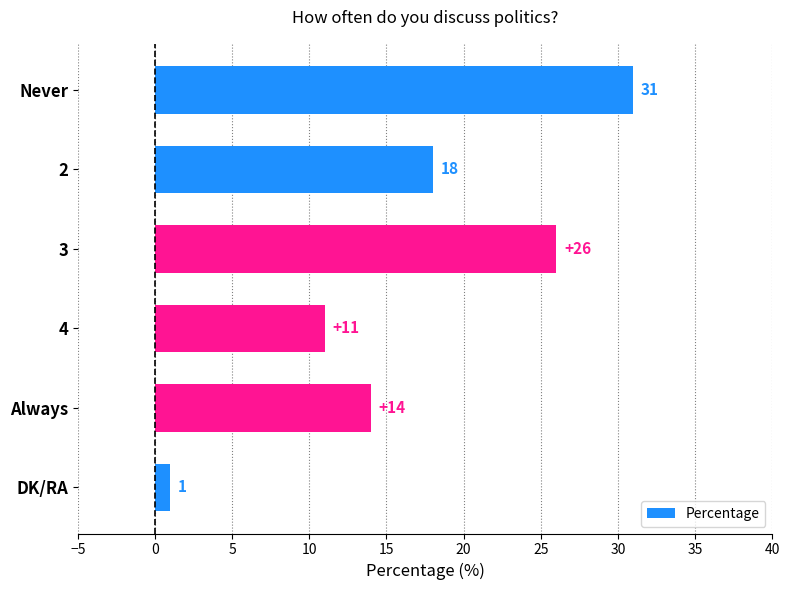

Count the values in the range 11 to 26.

4